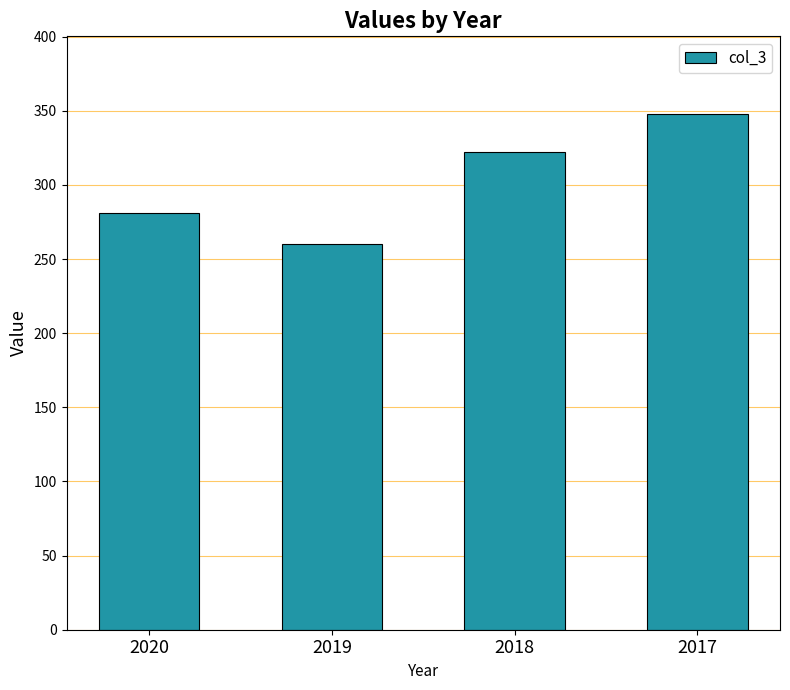

True or false: the data shows 260 at 2019.

True